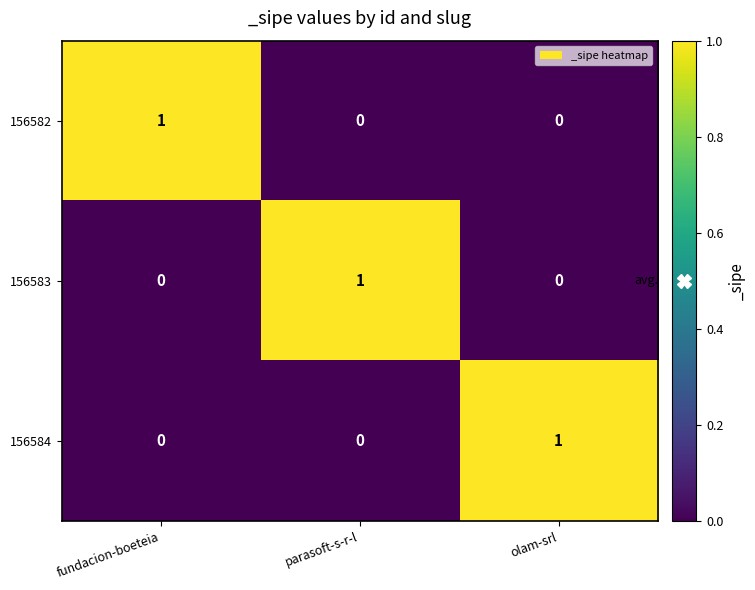

At which label does 156582 reach its peak?

fundacion-boeteia